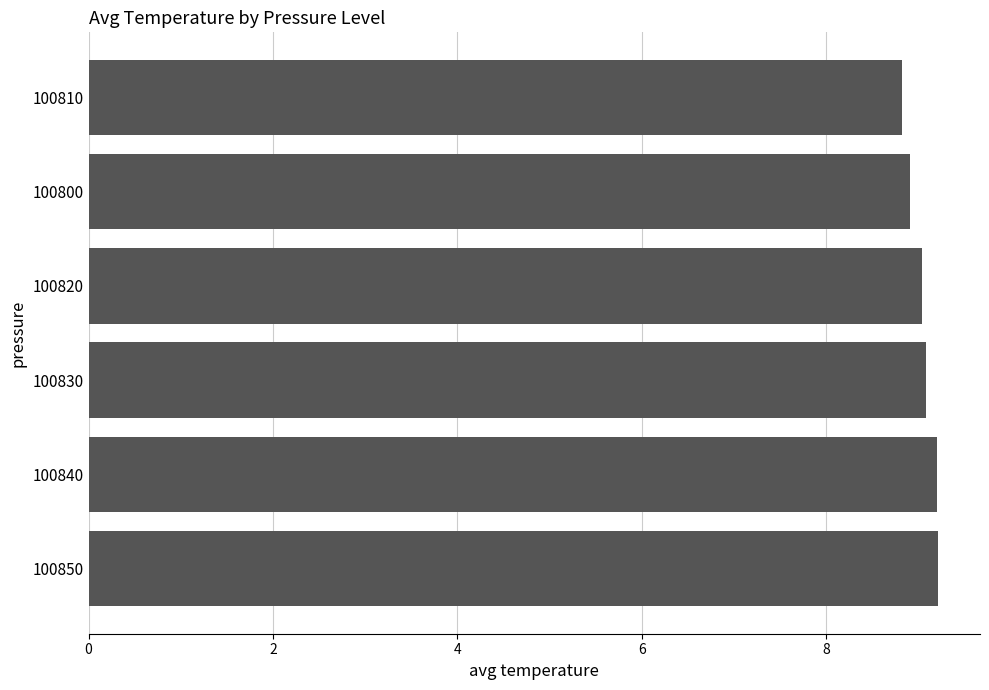

What is the minimum value shown in the chart?

8.8